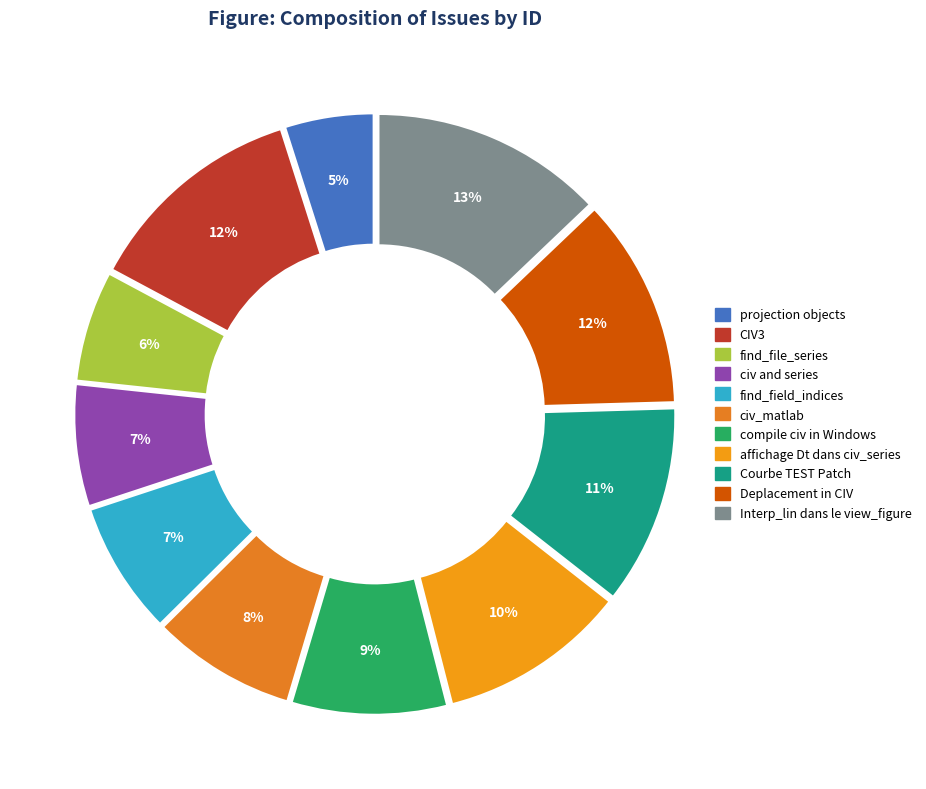

To the nearest percent, what portion does Courbe TEST Patch represent?

11%